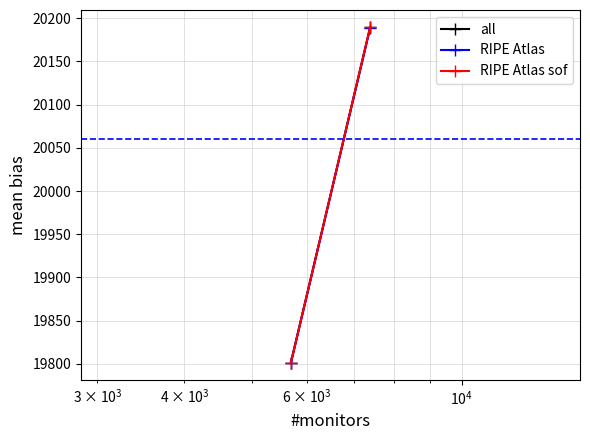

Count the RIPE Atlas sof values in the range 19801 to 20190.

2